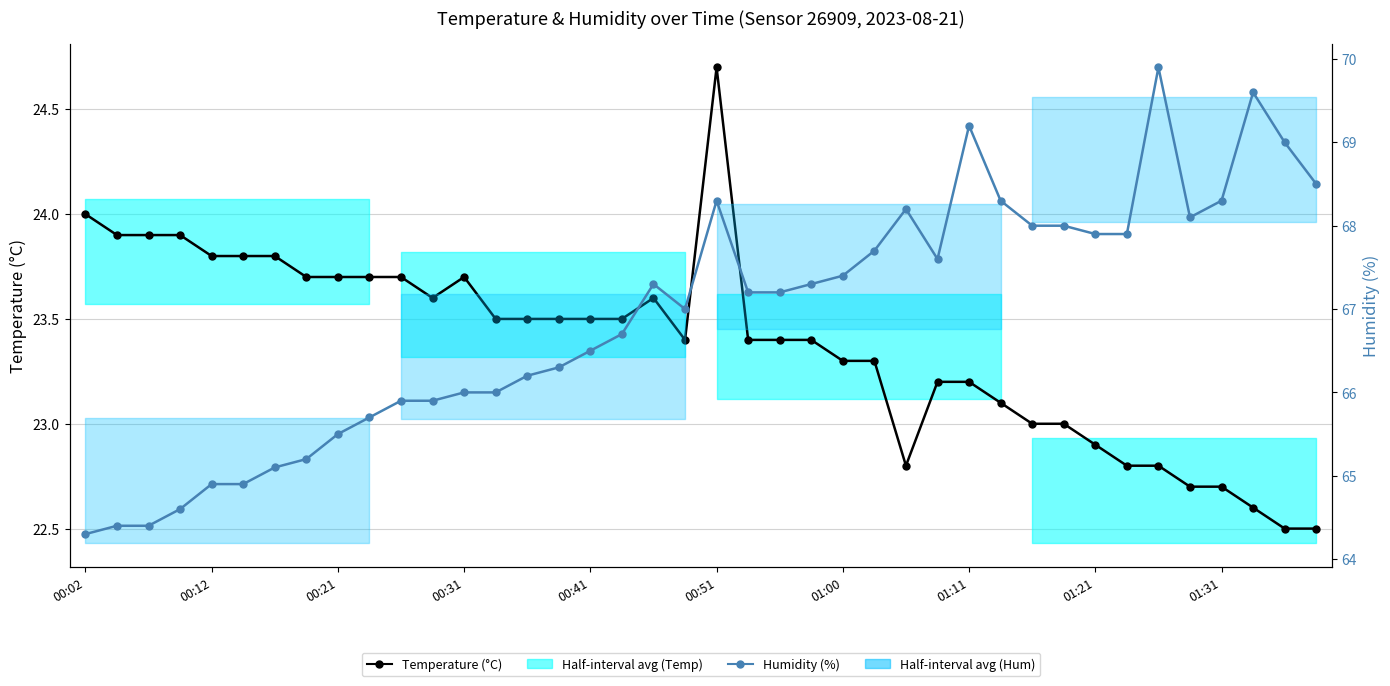

Which series has the widest spread of values?

Humidity (%)